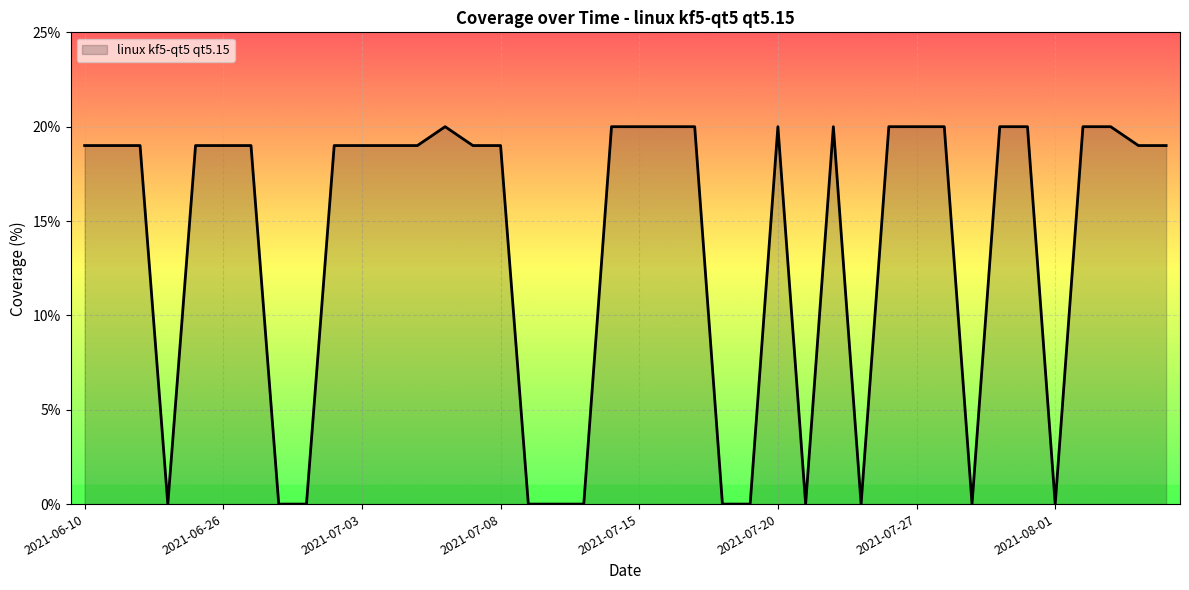

What is the maximum value shown in the chart?

20